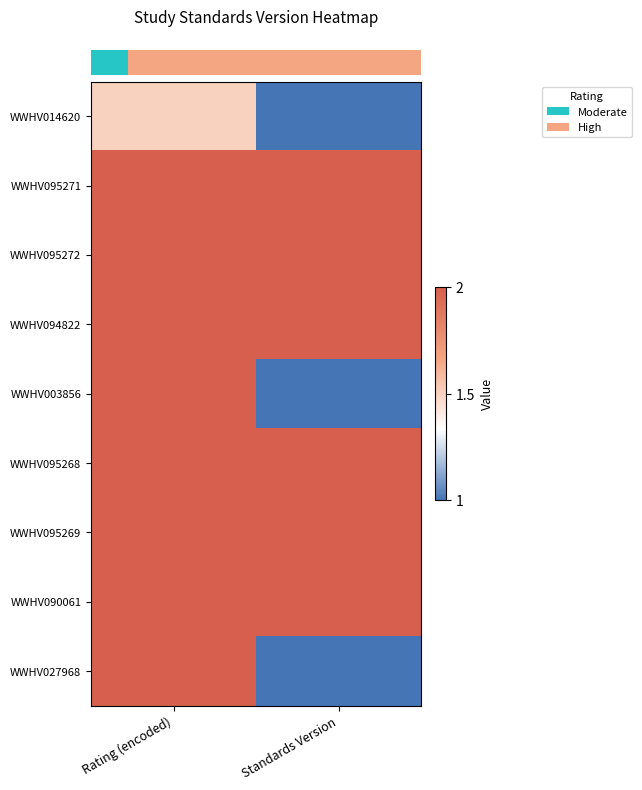

What is the total value across all series at Rating (encoded)?

17.5